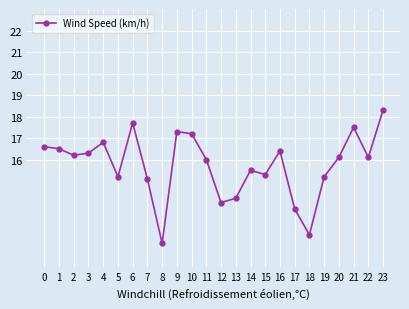

How many categories are shown in the chart?

24